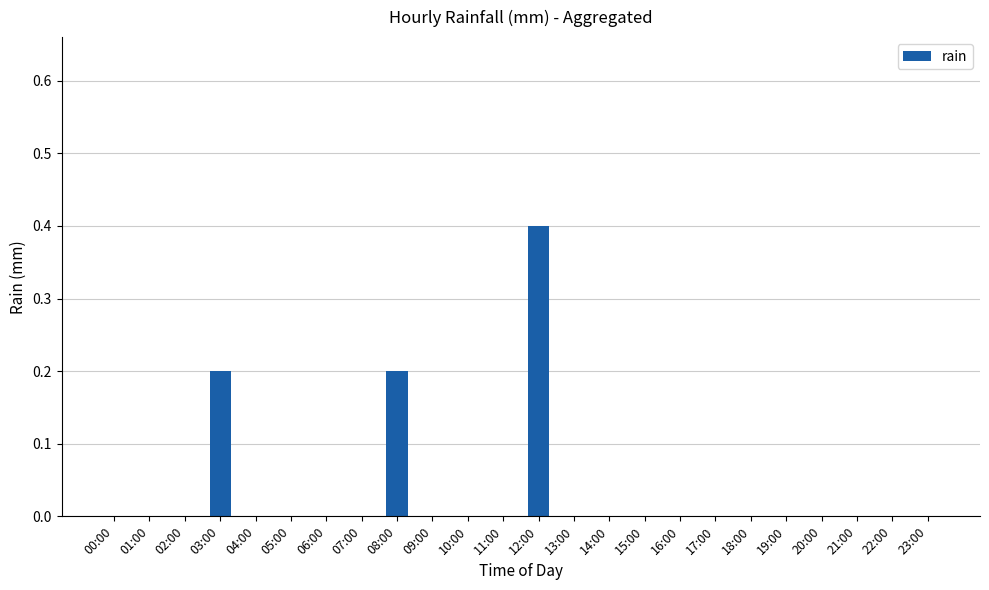

True or false: the data shows 0.0 at 20:00.

True